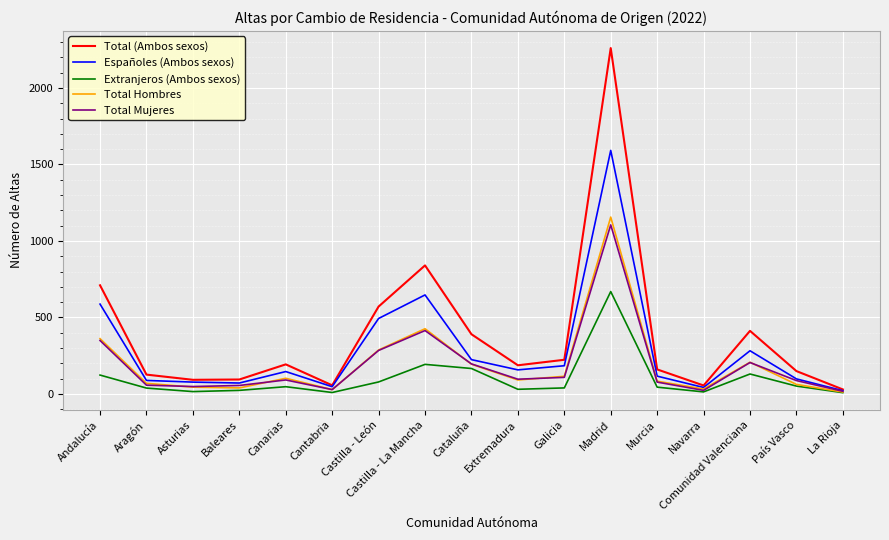

Which series has the widest spread of values?

Total (Ambos sexos)